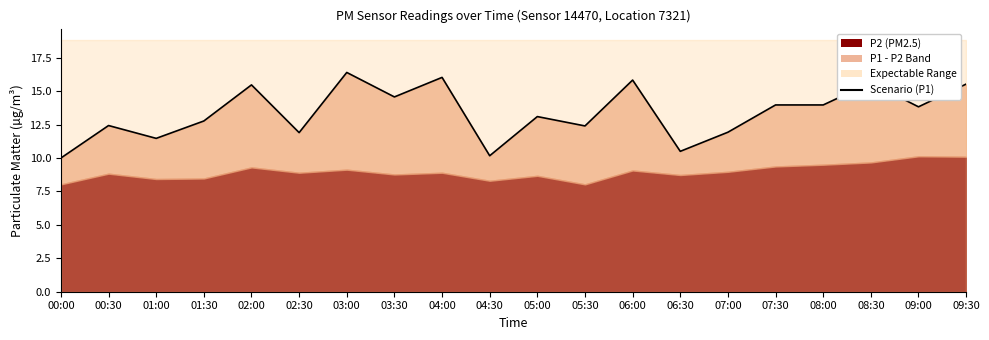

List the labels in order of value, smallest first.

00:00, 04:30, 06:30, 01:00, 02:30, 07:00, 05:30, 00:30, 01:30, 05:00, 09:00, 07:30, 08:00, 03:30, 02:00, 09:30, 08:30, 06:00, 04:00, 03:00